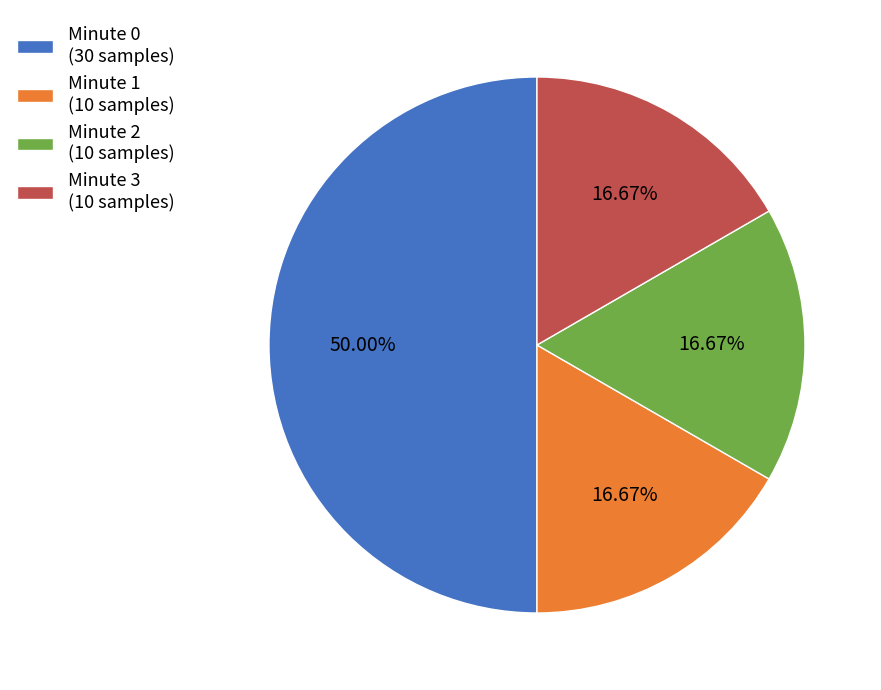

Is it true that Minute 0 is 40% of the pie?

False